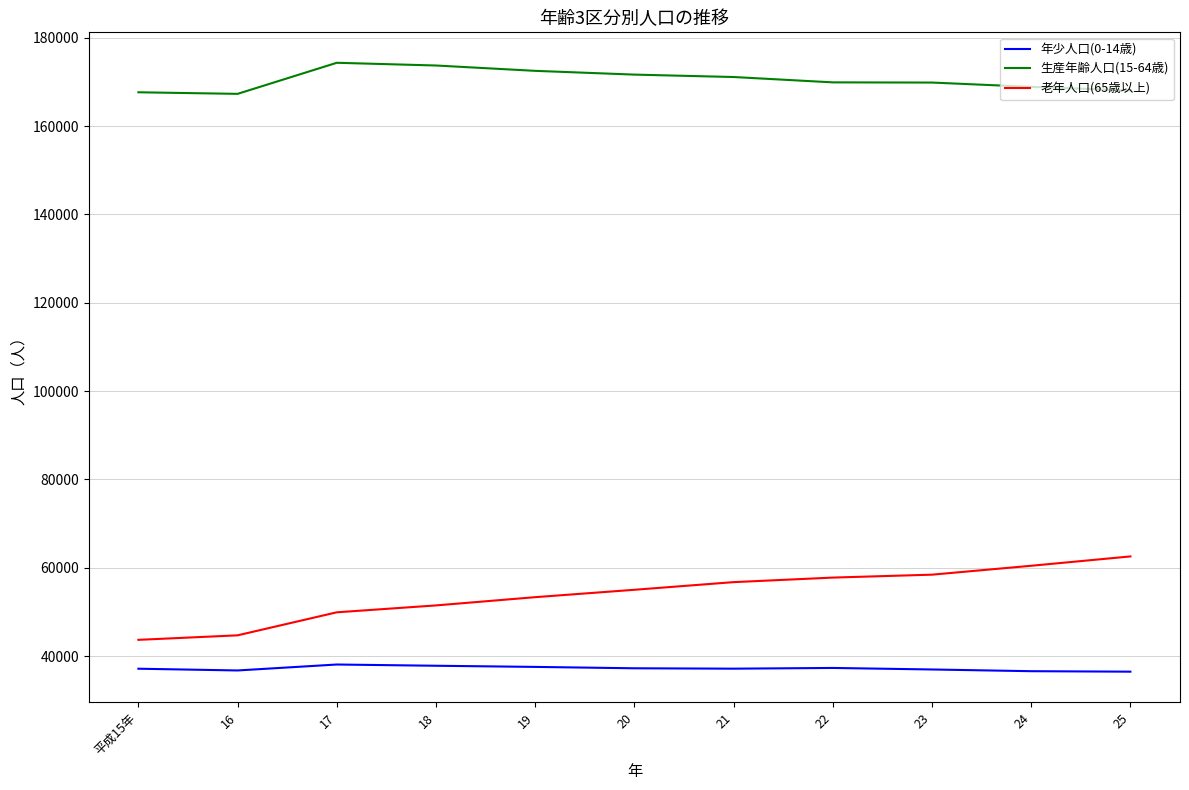

What is the sum of all 生産年齢人口(15-64歳) values?

1874837